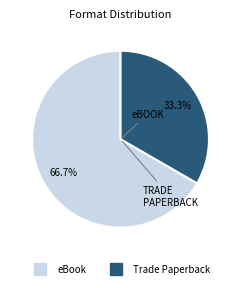

Is there a majority slice in this chart?

Yes